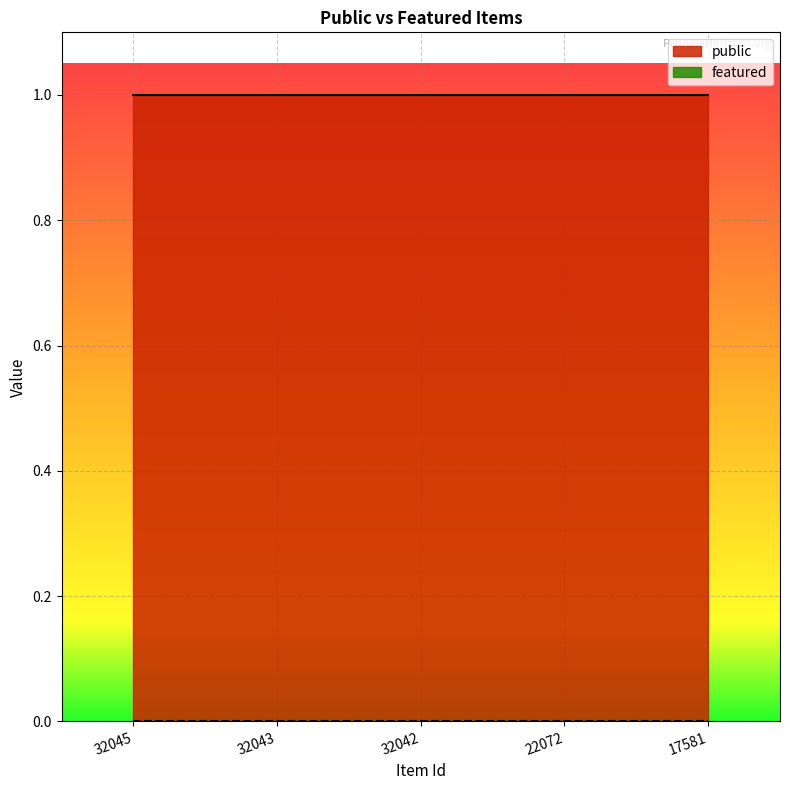

Between 17581 and 32045, which is larger?

17581